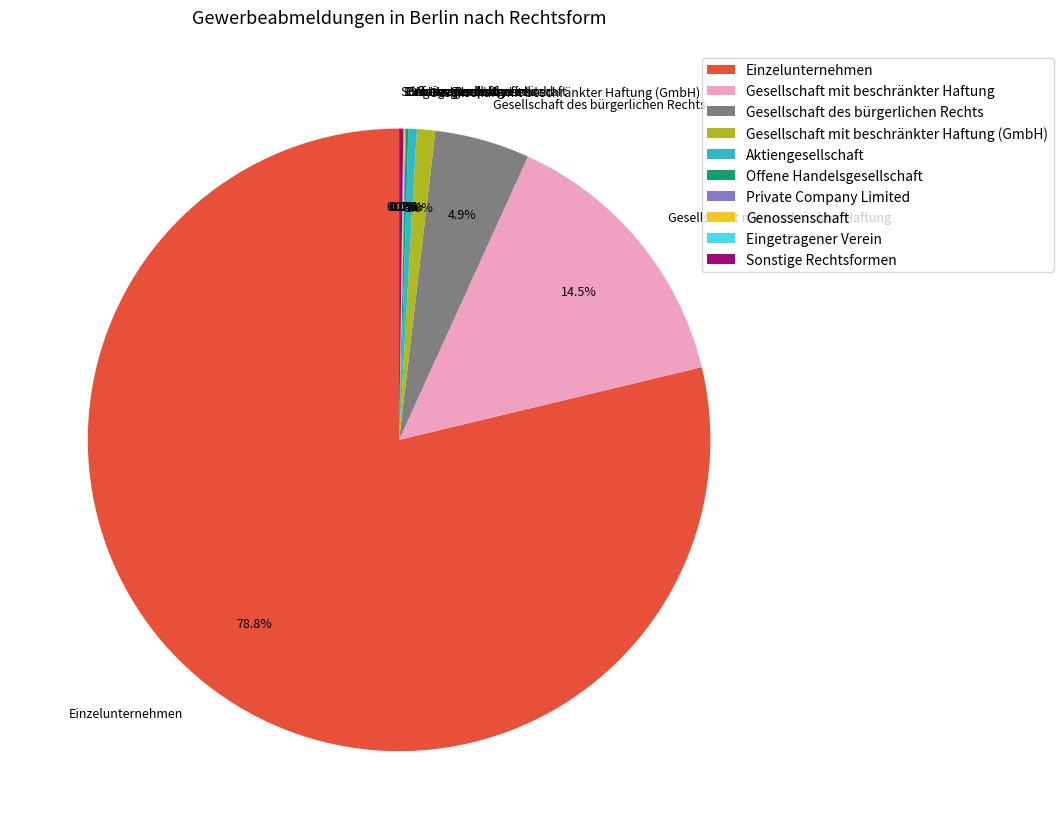

To the nearest percent, what portion does Gesellschaft mit beschränkter Haftung (GmbH) represent?

1%